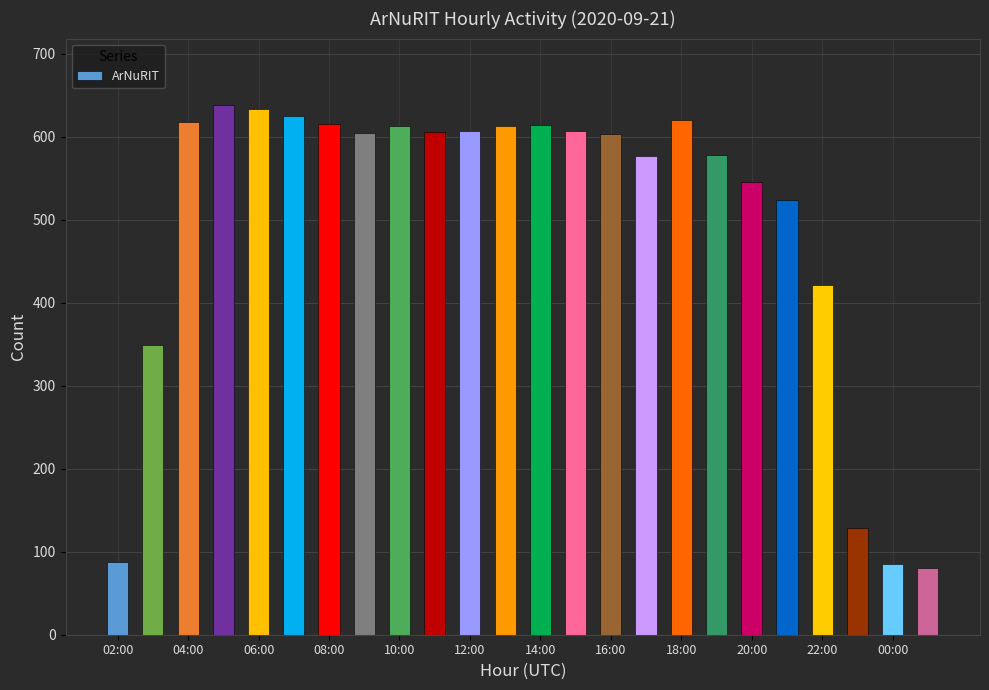

What is the smallest value displayed?

80